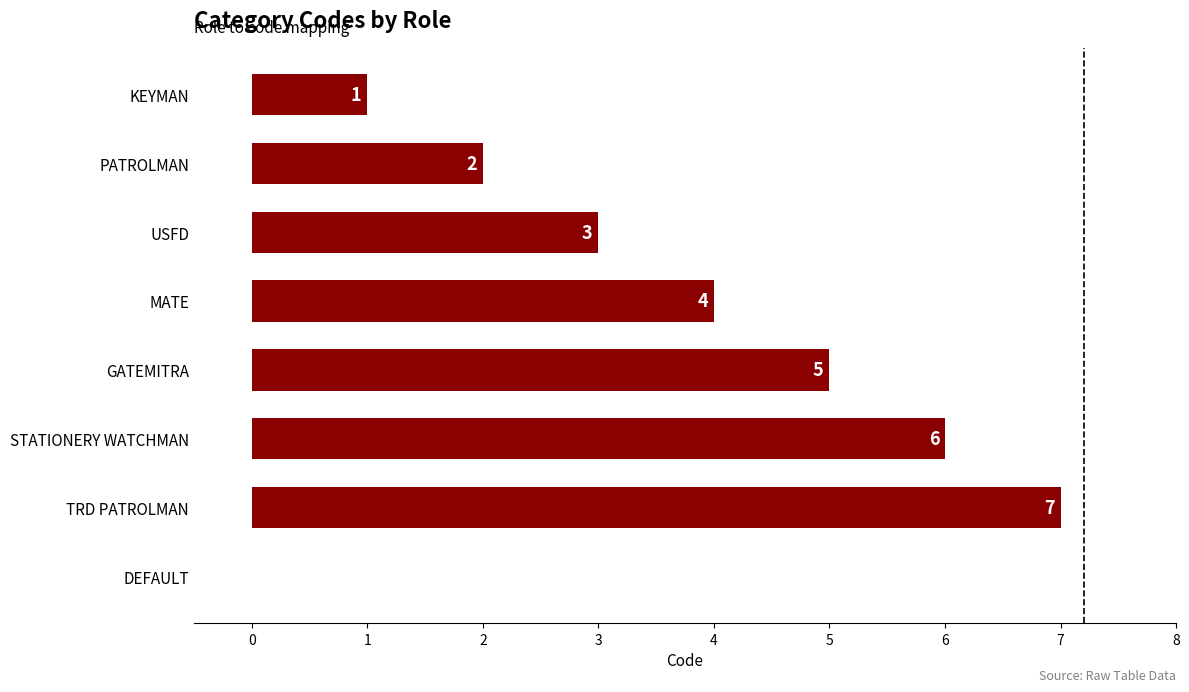

What is the sum of the values at KEYMAN and MATE?

5